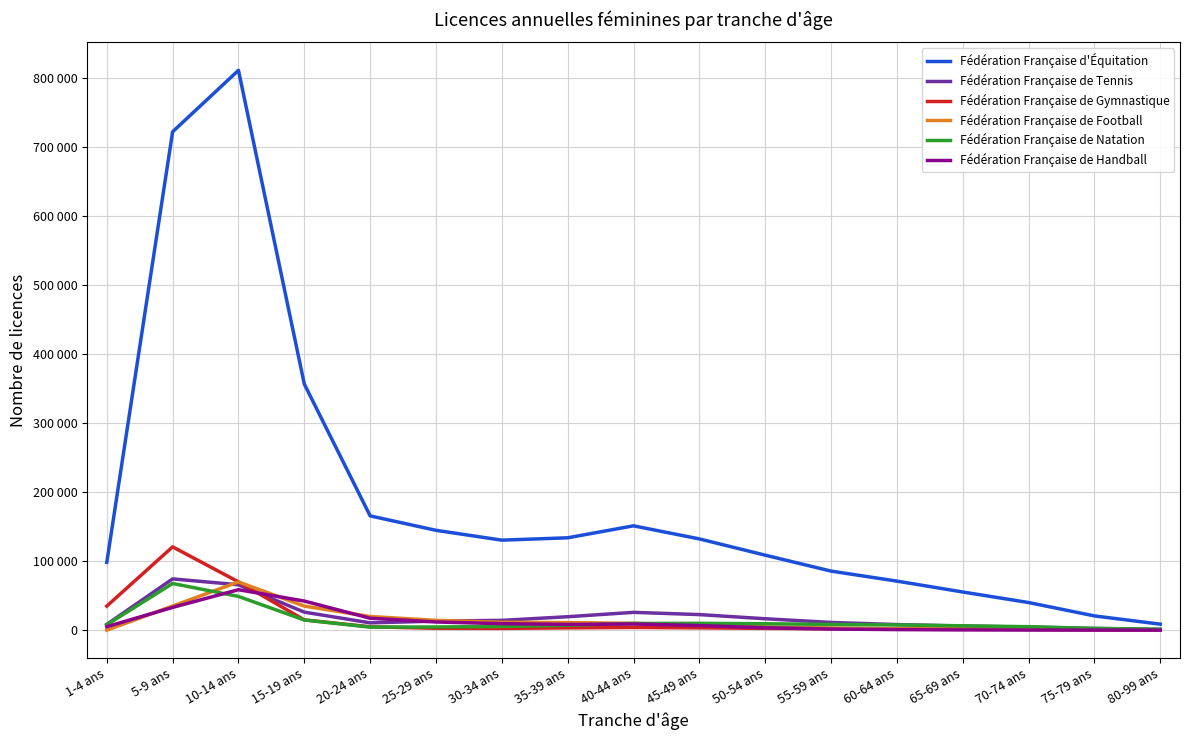

Is the value of Fédération Française de Tennis at 55-59 ans greater than the value of Fédération Française d'Équitation at 25-29 ans?

No